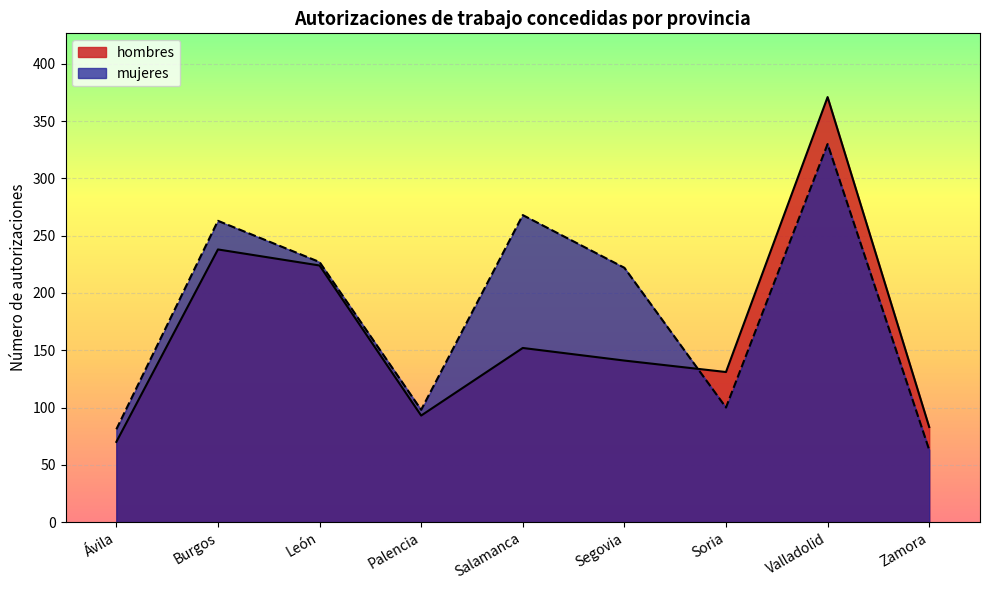

What is the difference between the second highest and second lowest values in the hombres series?

155